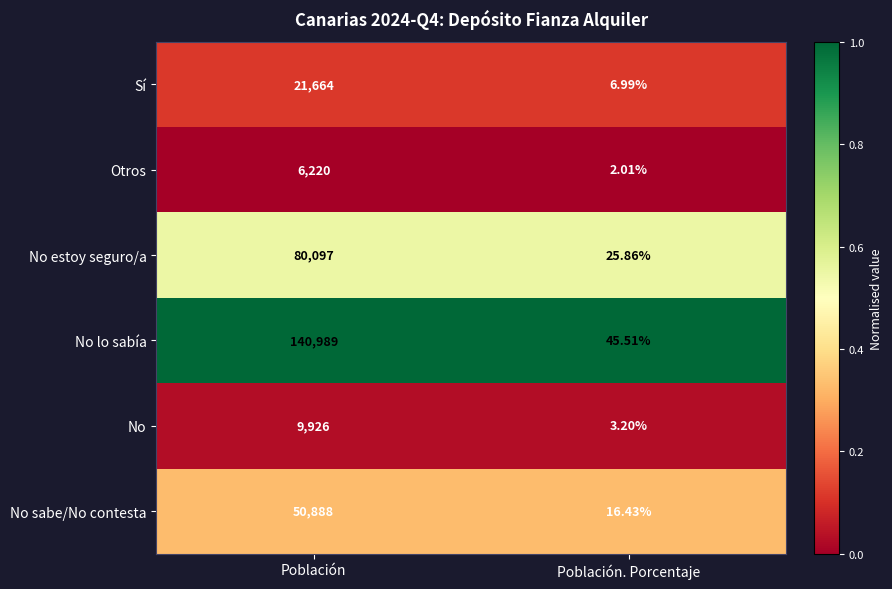

Where is Sí nearest to the value 10835?

Población. Porcentaje